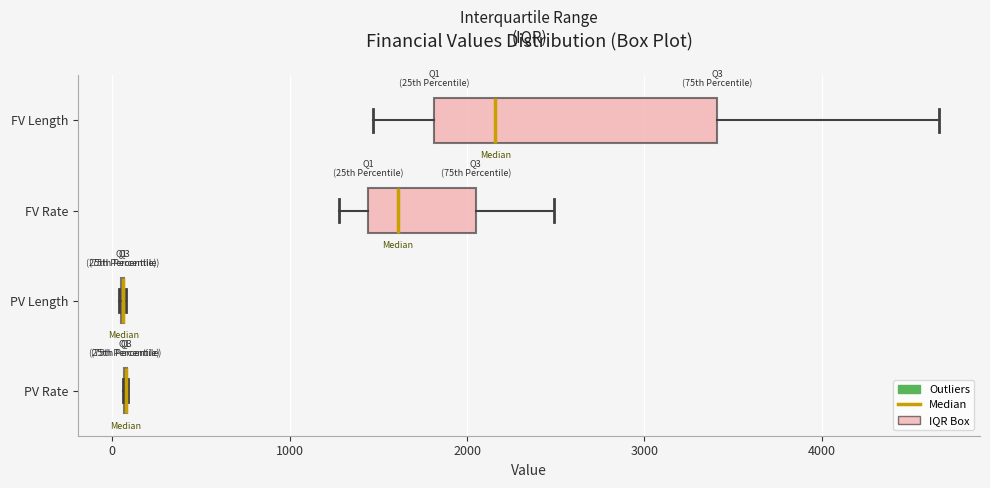

Comparing the boxes themselves (not the whiskers), which one is the widest?

FV Length